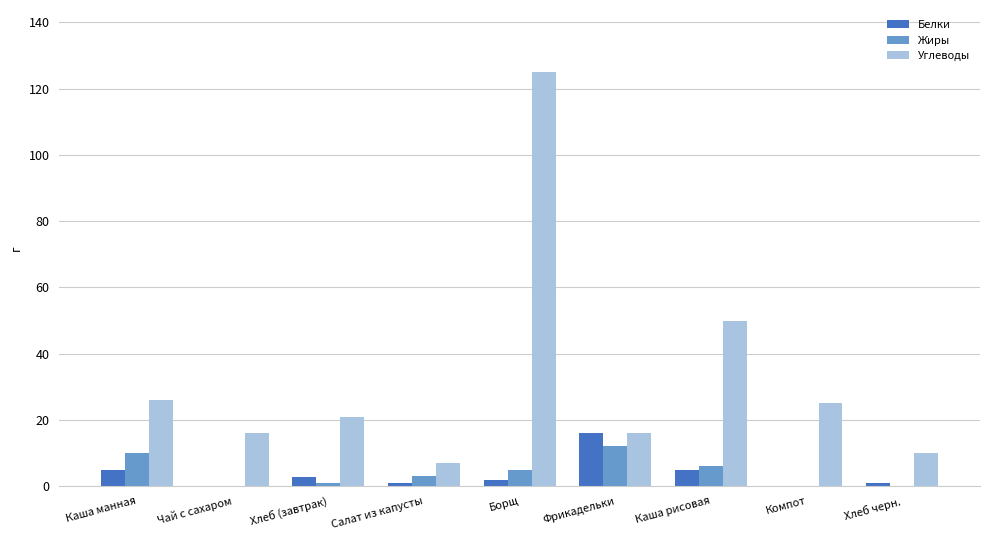

What is the sum of the Углеводы values at Чай с сахаром and Фрикадельки?

32.0